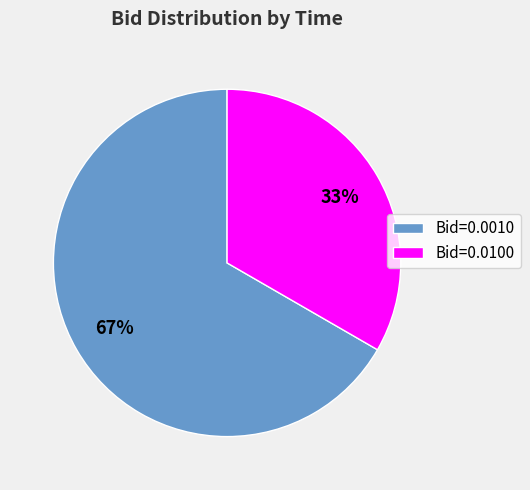

How many slices are in this pie chart?

2